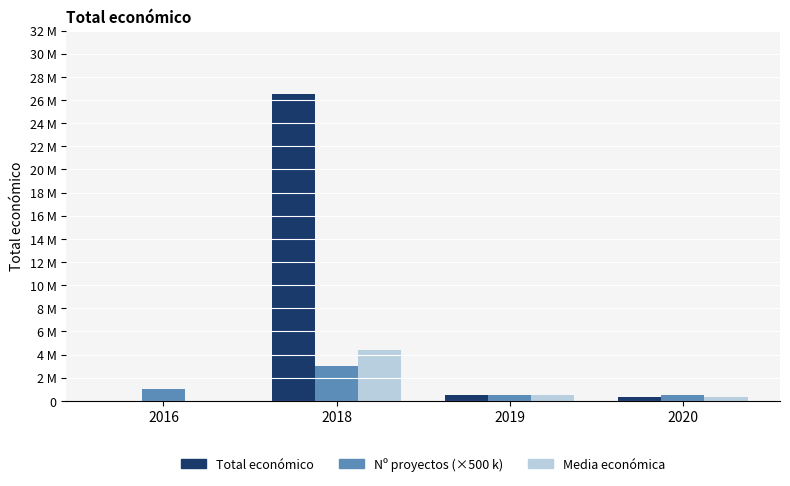

The value of Total económico at 2020 is 348843.0. True or false?

True